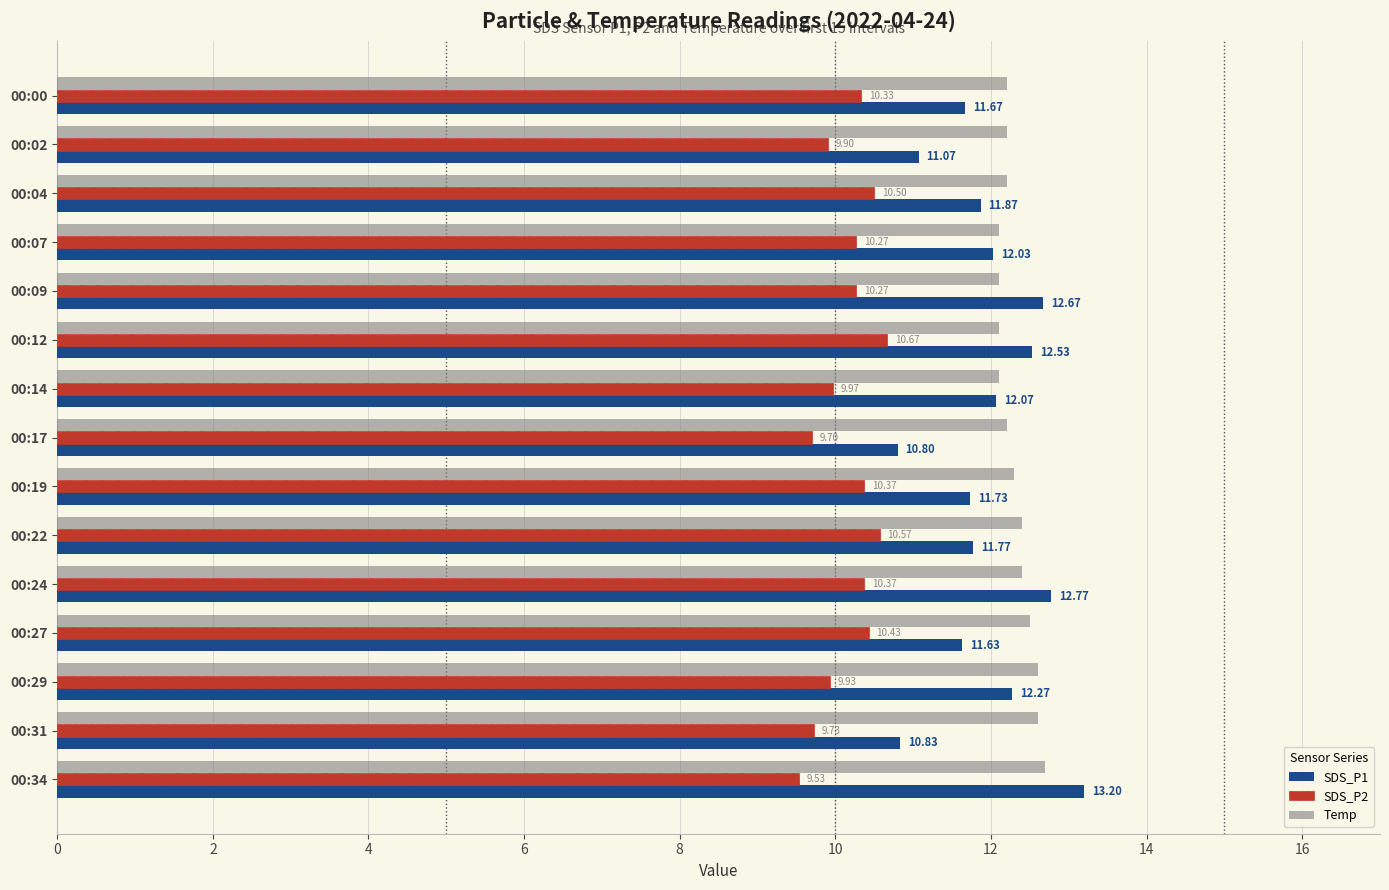

Rank the series by their average value, from highest to lowest.

Temp, SDS_P1, SDS_P2